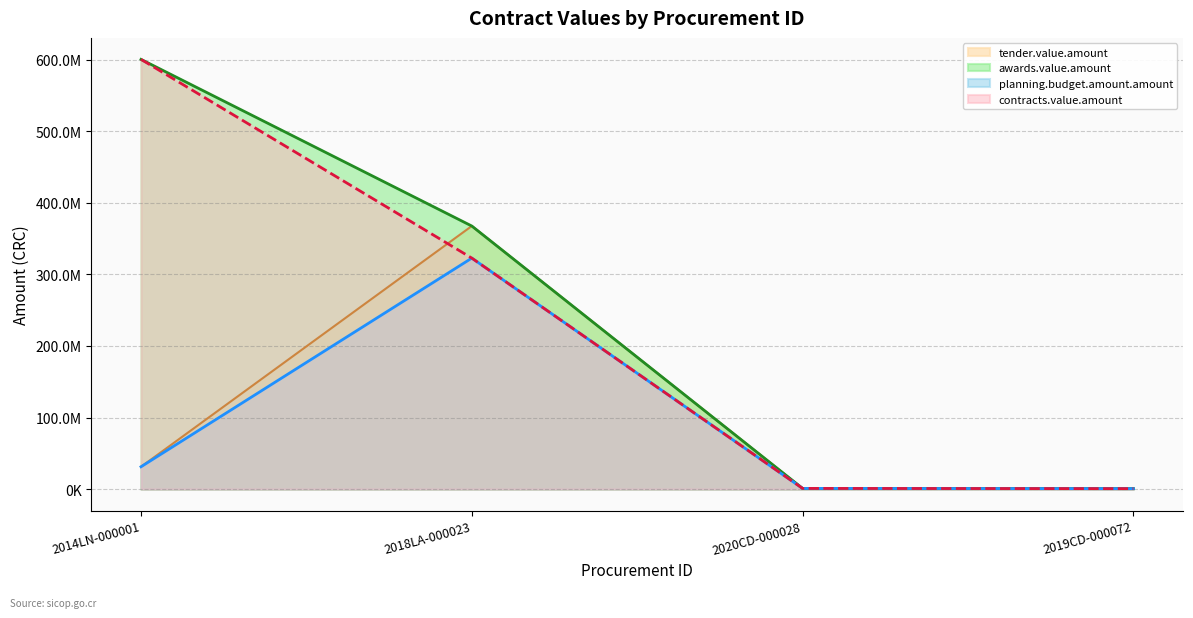

What is the minimum value shown in the chart?

662500.0